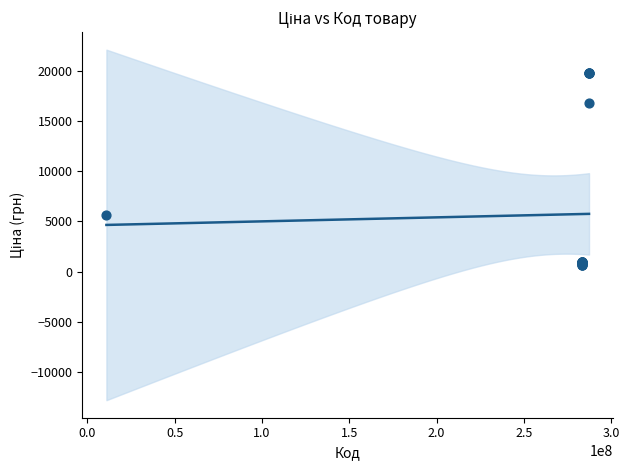

What Y value in the scatter plot is closest to 10216?

5636.0